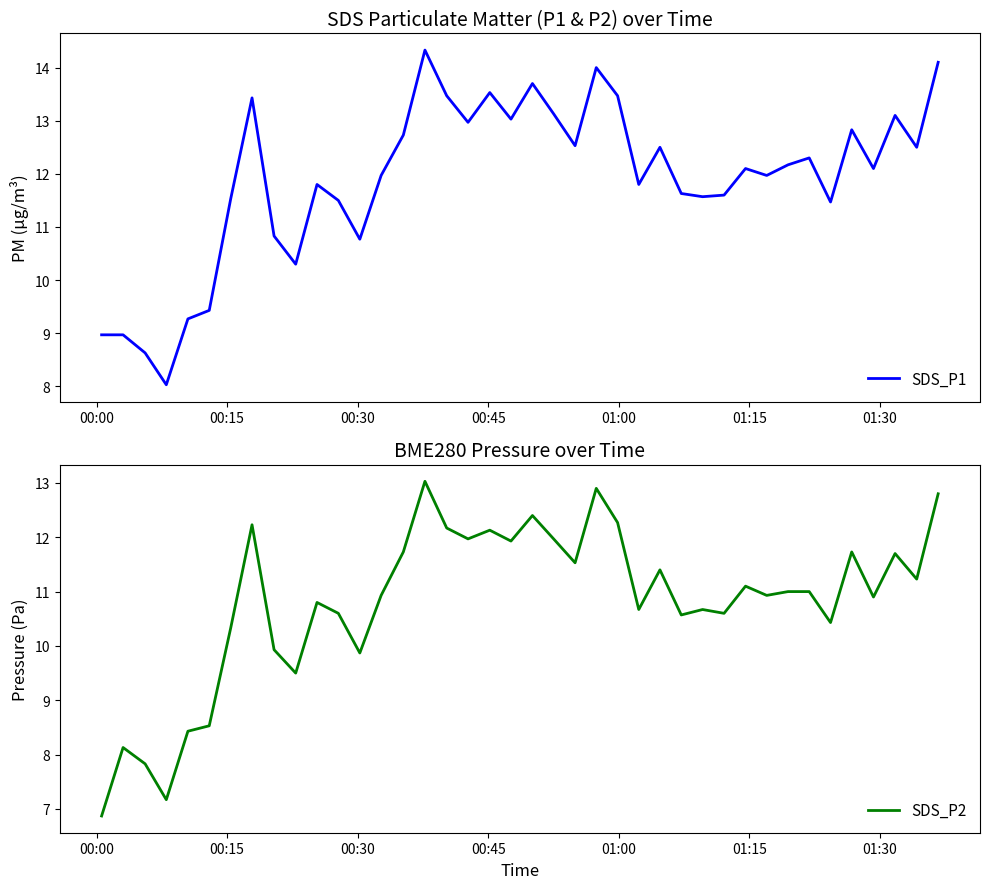

Does the chart display data point markers on the line(s)?

No